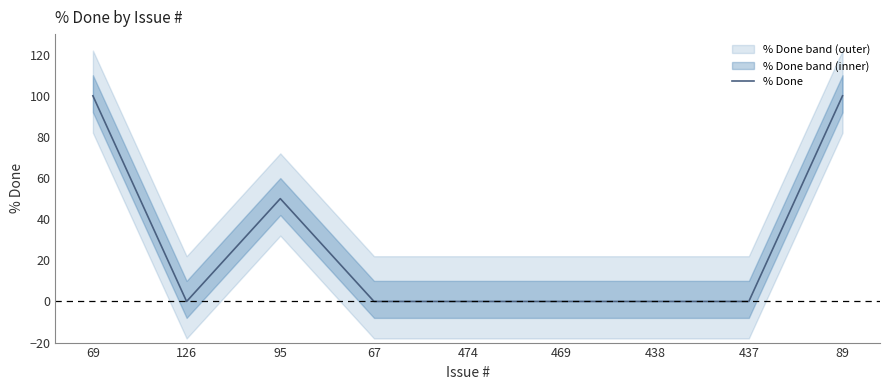

True or false: the data shows 69 at 437.

False